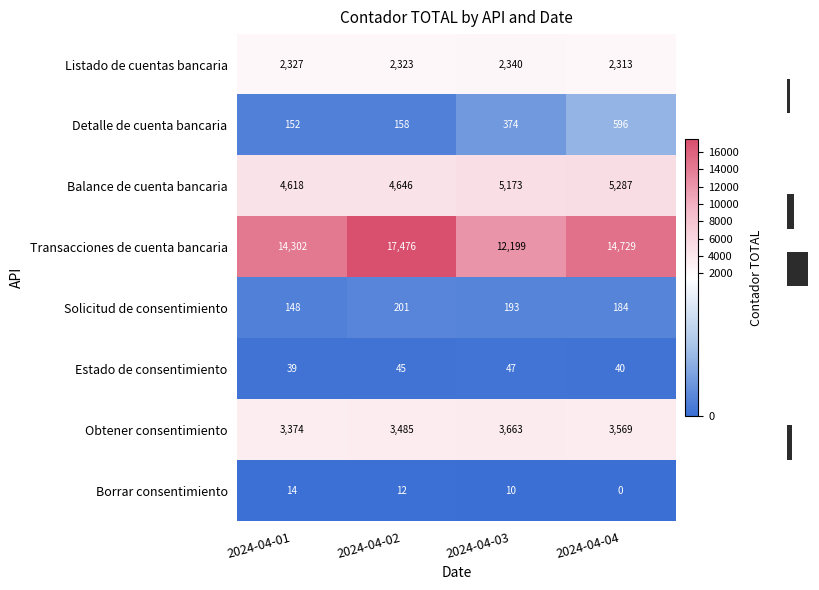

How many values in the Listado de cuentas bancaria series exceed 2327?

1